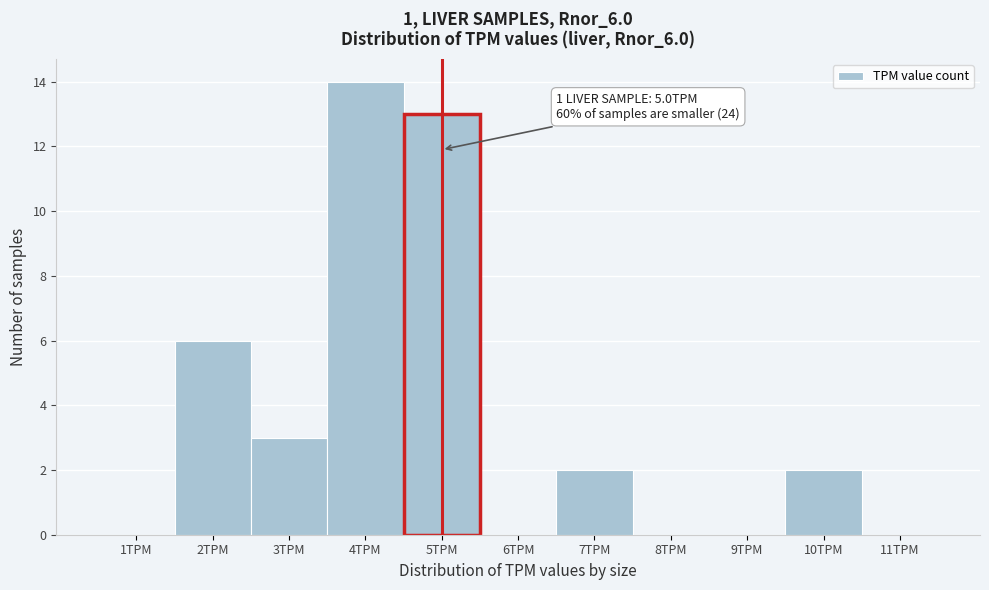

Which range on the x-axis has the tallest bar?

3.5 to 4.5